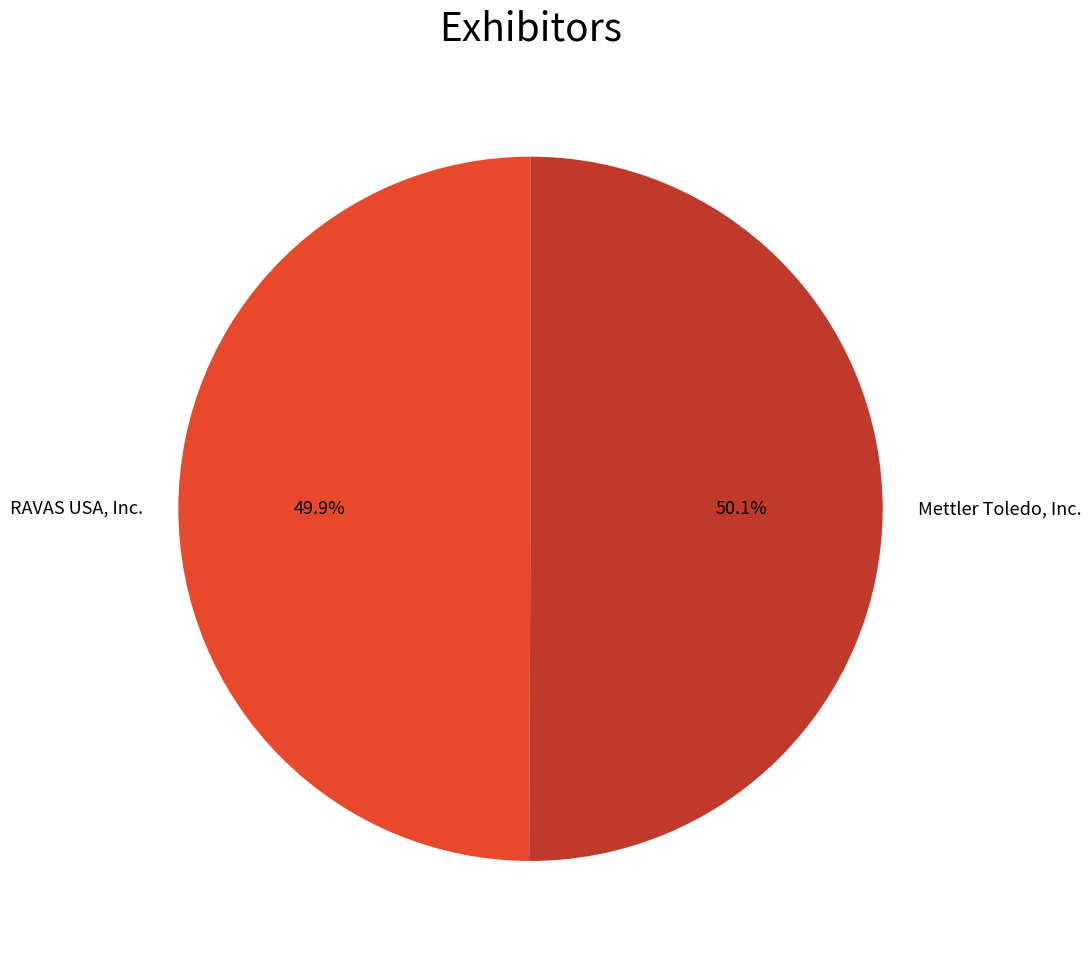

What percentage is NOT represented by Mettler Toledo, Inc.?

49.9%